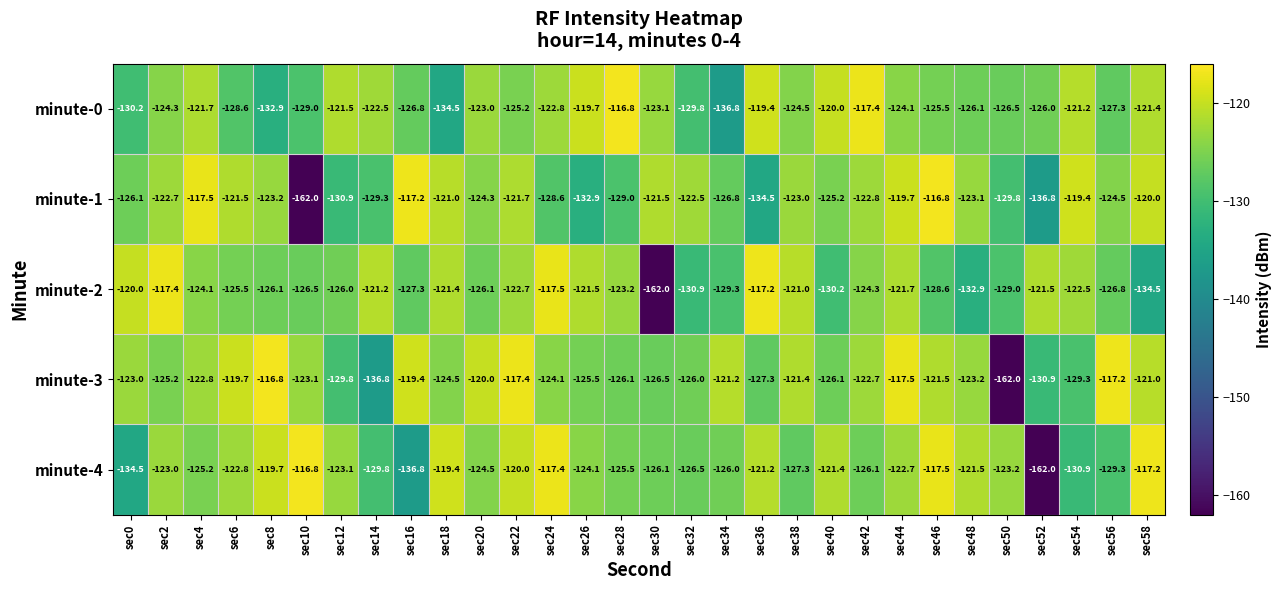

Rank the series at sec54 from lowest to highest value.

minute-4, minute-3, minute-2, minute-0, minute-1